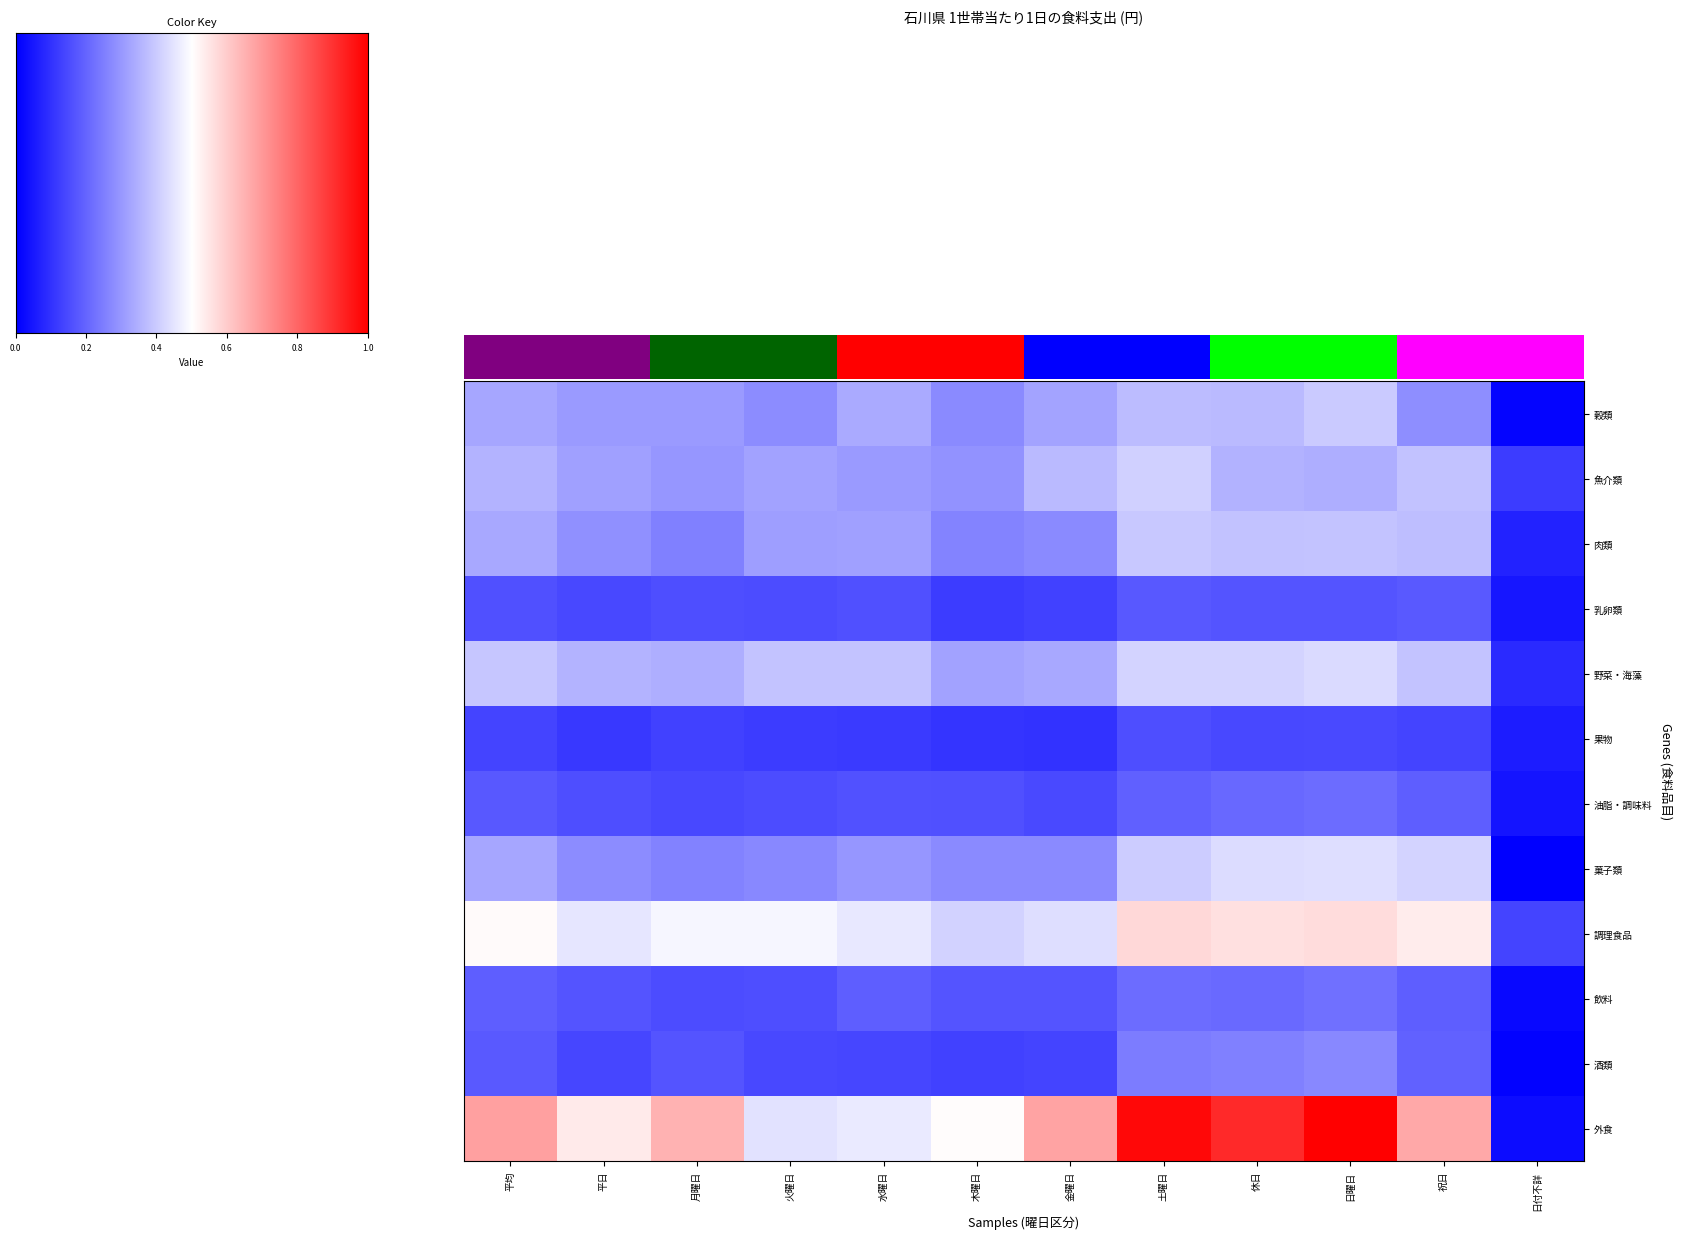

Between 日付不詳 and 休日, which is larger?

休日